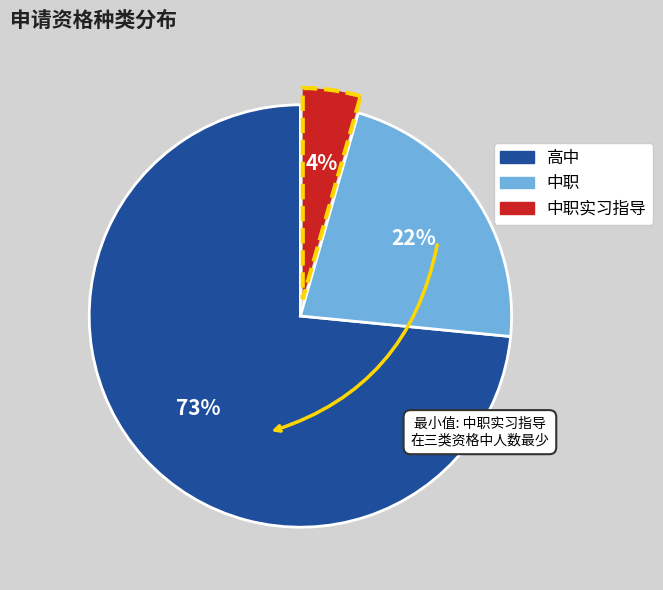

Does any single category account for the majority?

Yes